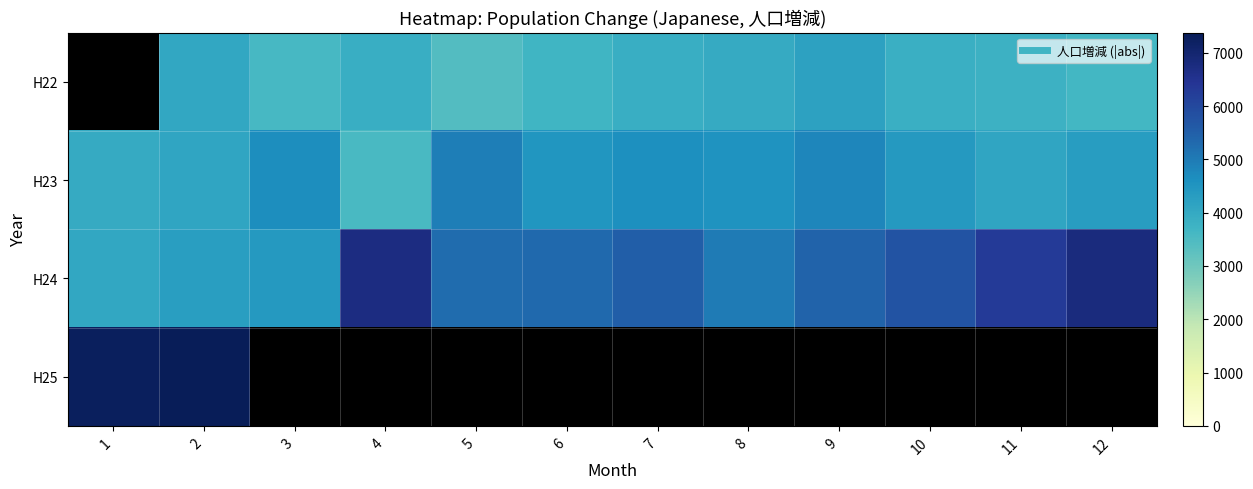

What is the spread (max minus min) of values at 6?

1592.0